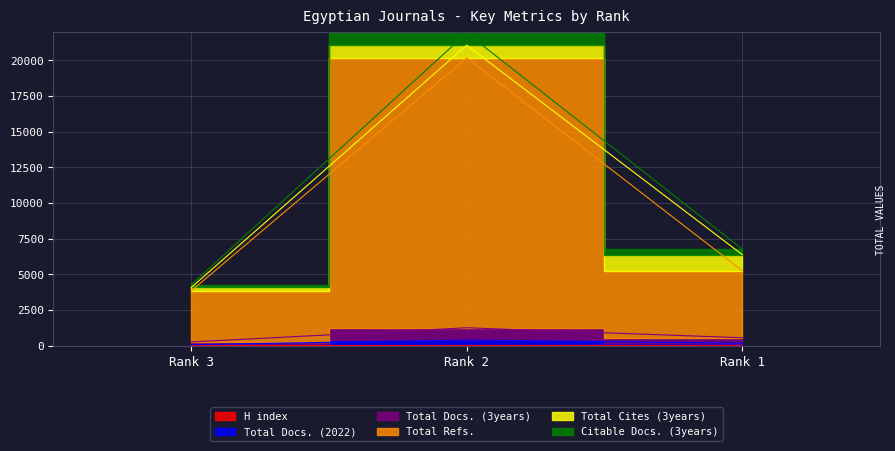

How many data points does each series have?

3